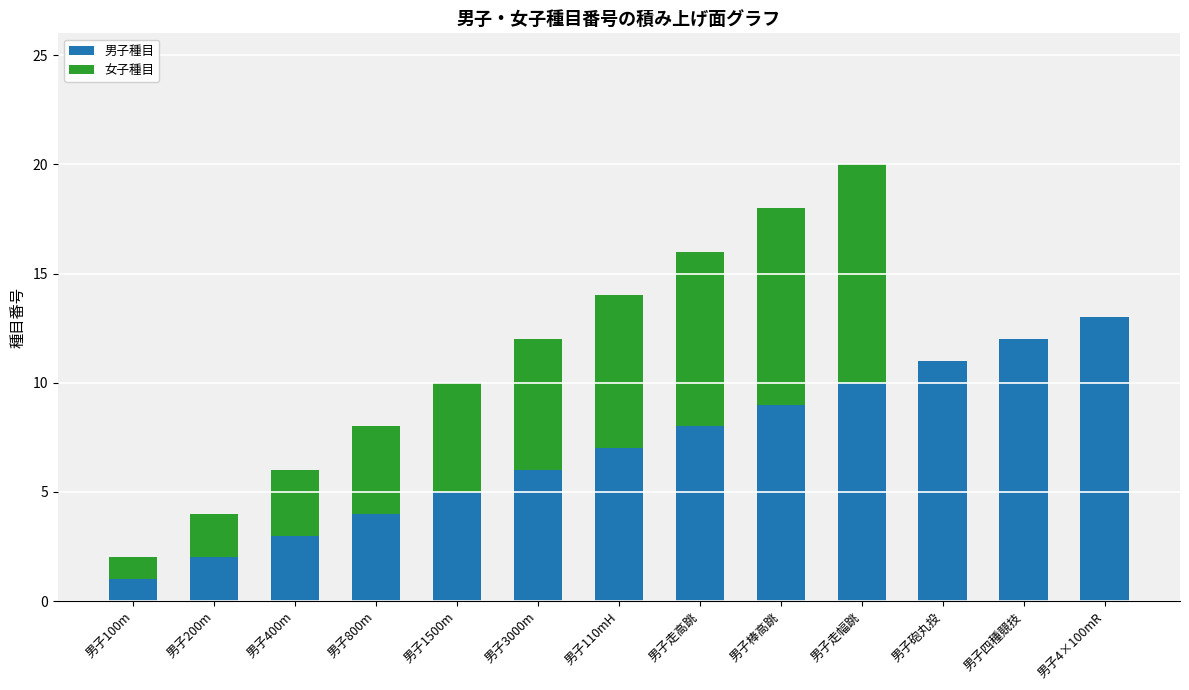

At which category is the sum across all series the highest?

男子走幅跳